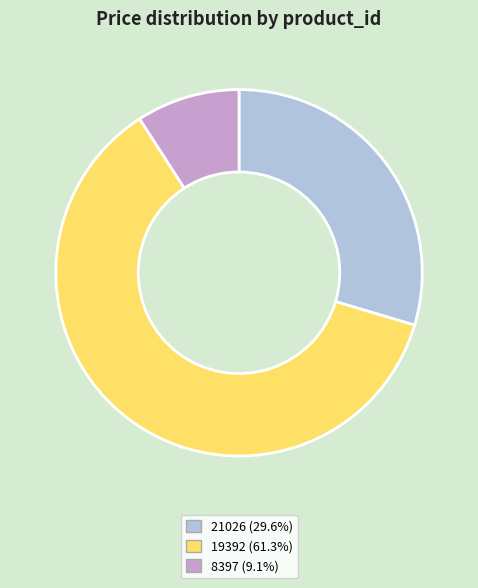

How many slices are in this pie chart?

3